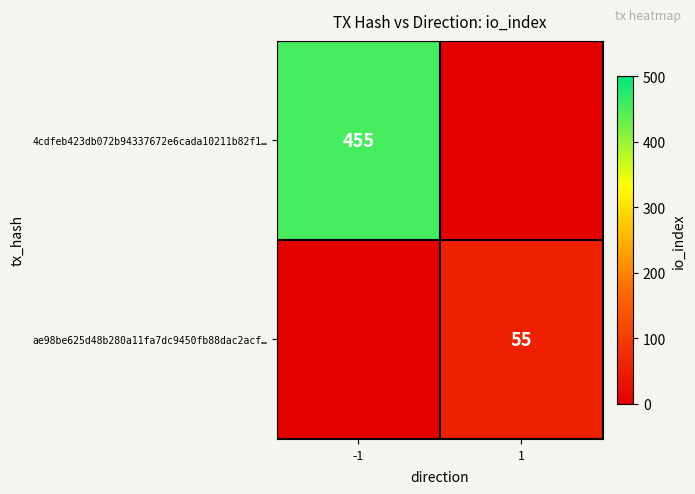

Is it true that 4cdfeb423db072b94337672e6cada10211b82f1… equals 746 at -1?

False